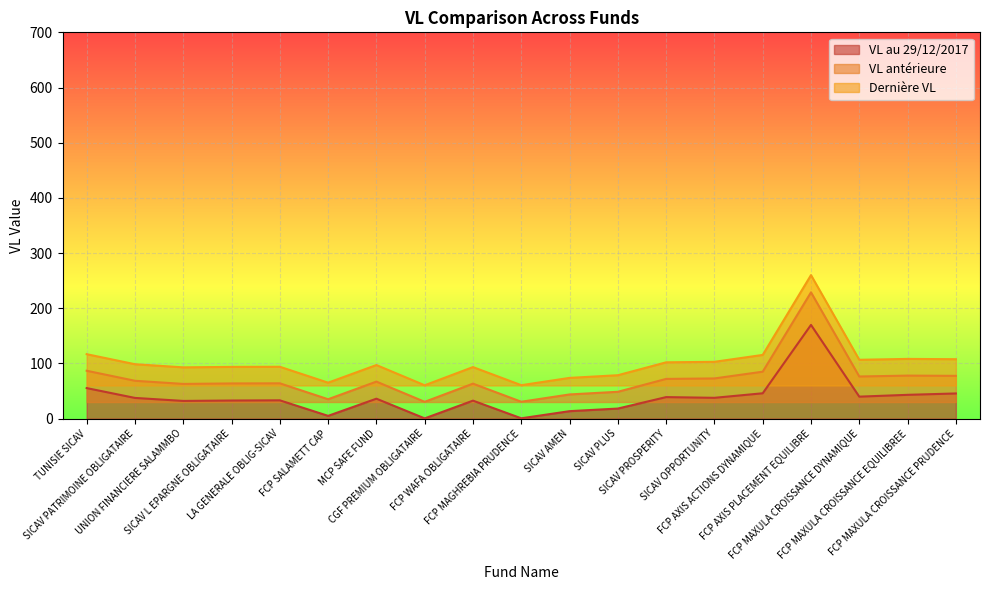

List the series in order of their overall mean, lowest first.

VL au 29/12/2017, VL antérieure, Dernière VL